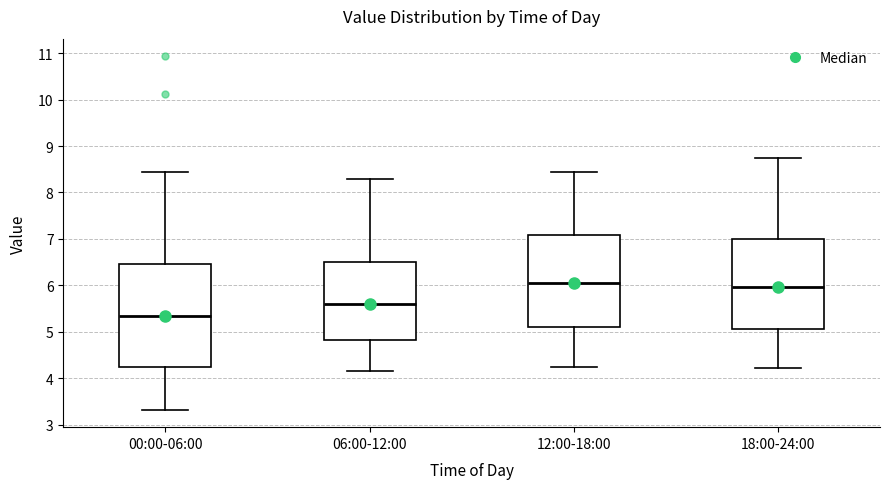

Which box's median line is the lowest?

00:00-06:00